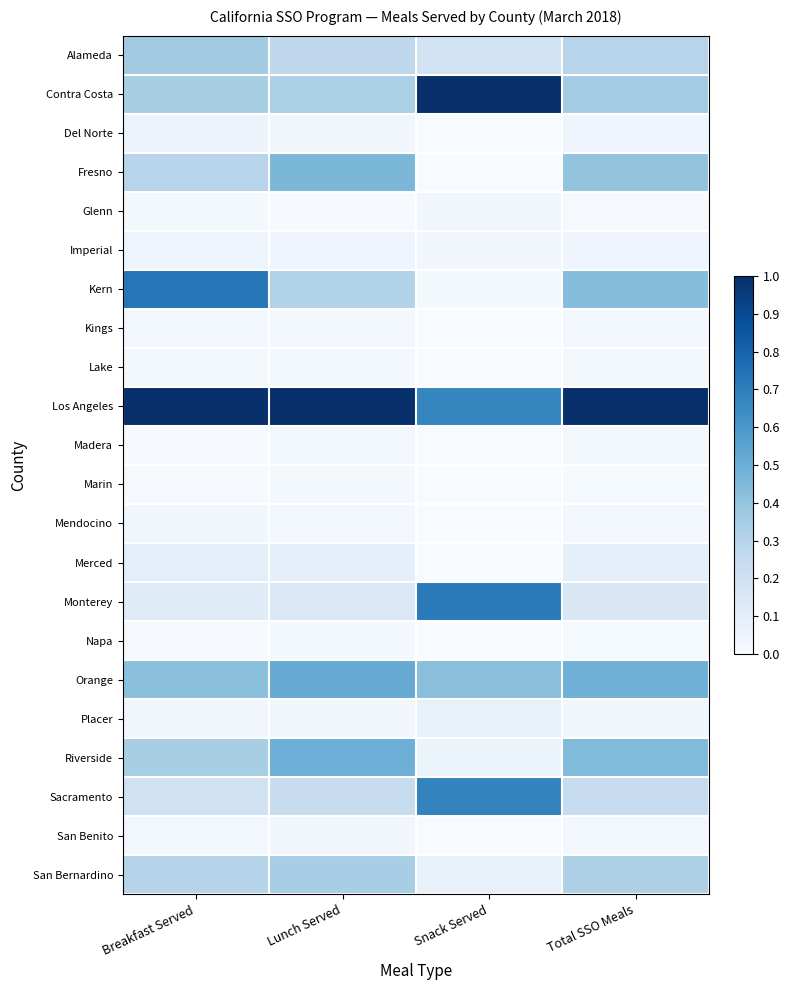

At which category is the sum across all series the highest?

Total SSO Meals